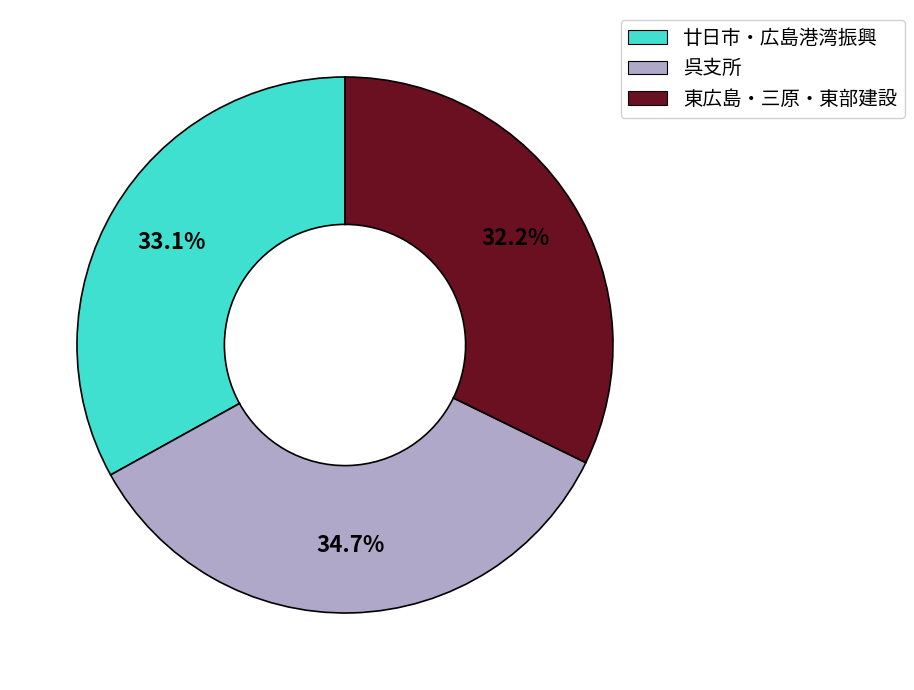

What is the largest slice in the pie chart?

呉支所